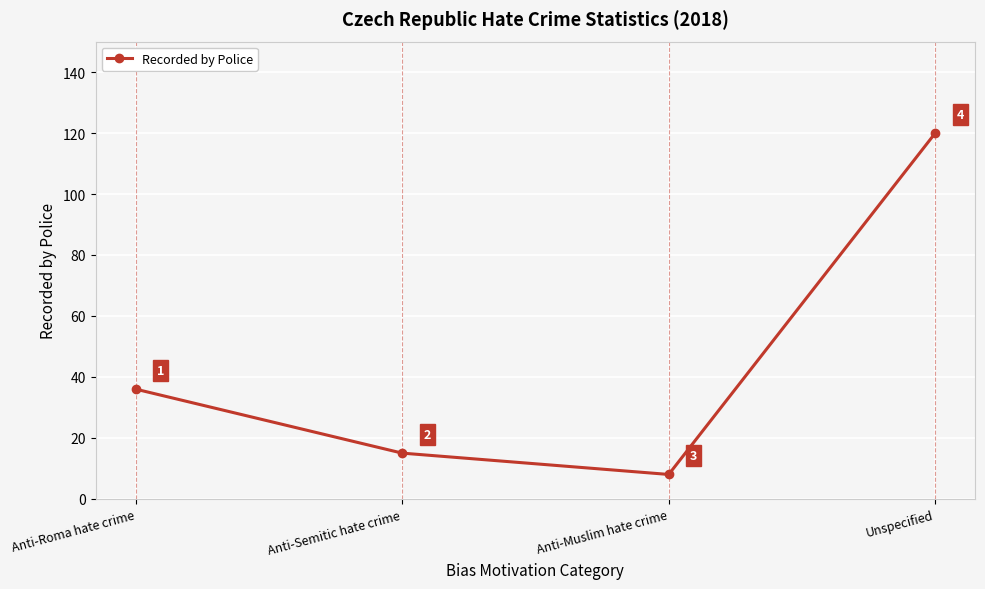

Rank the categories by value from highest to lowest.

Unspecified, Anti-Roma hate crime, Anti-Semitic hate crime, Anti-Muslim hate crime